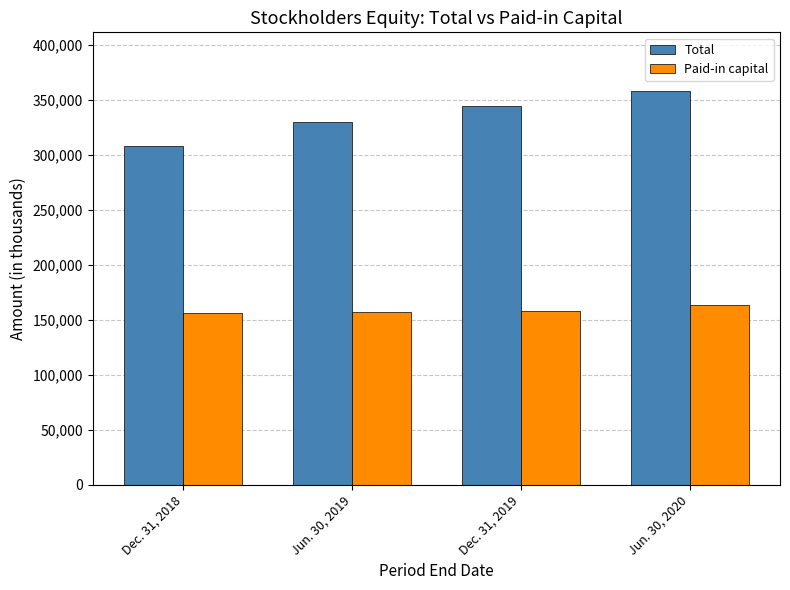

Which series has the widest spread of values?

Total